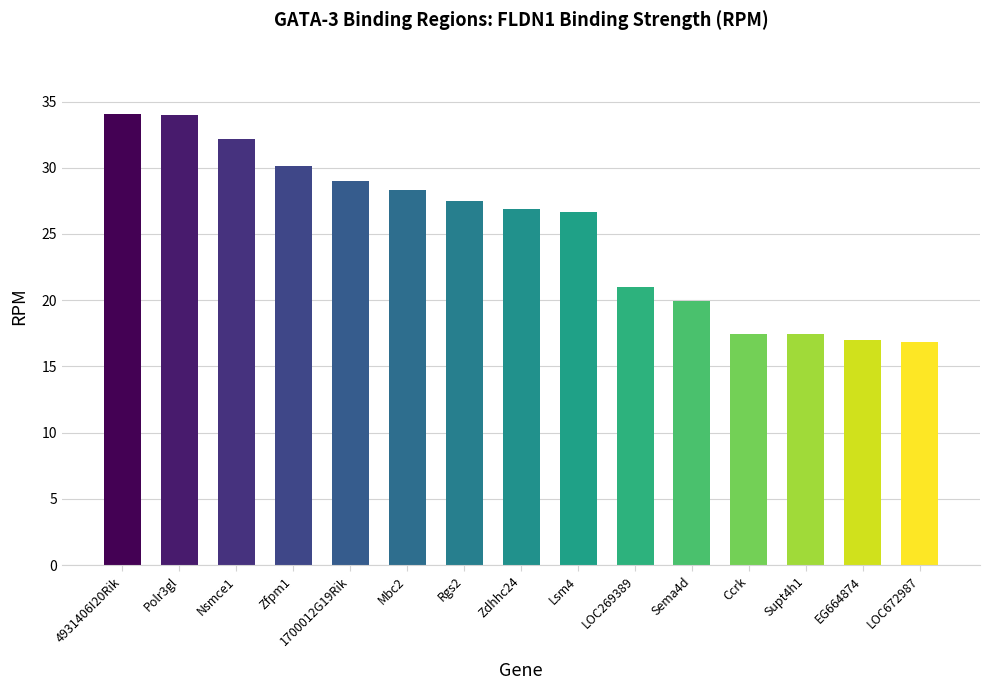

Is it true that the value at Ccrk is 17.5?

True